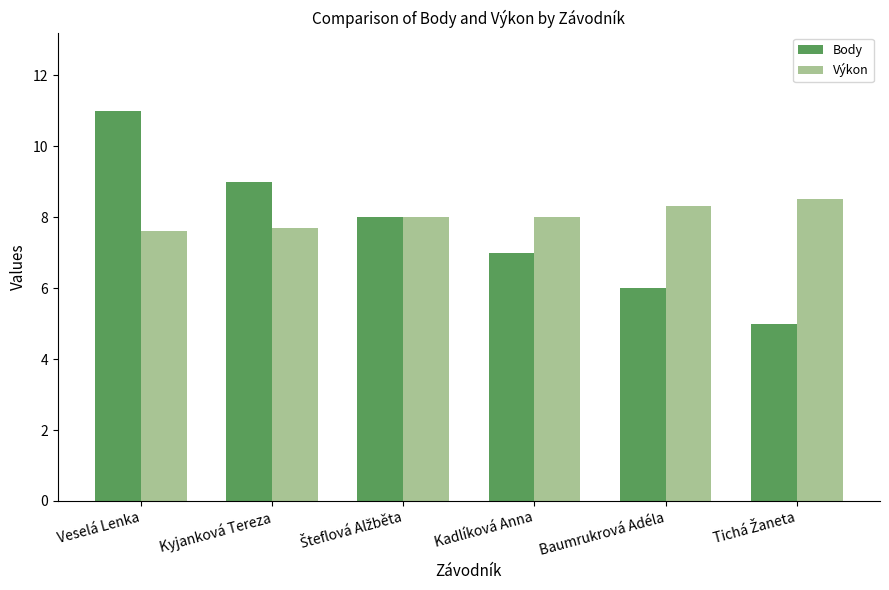

Which series changed the most between Kadlíková Anna and Baumrukrová Adéla?

Body